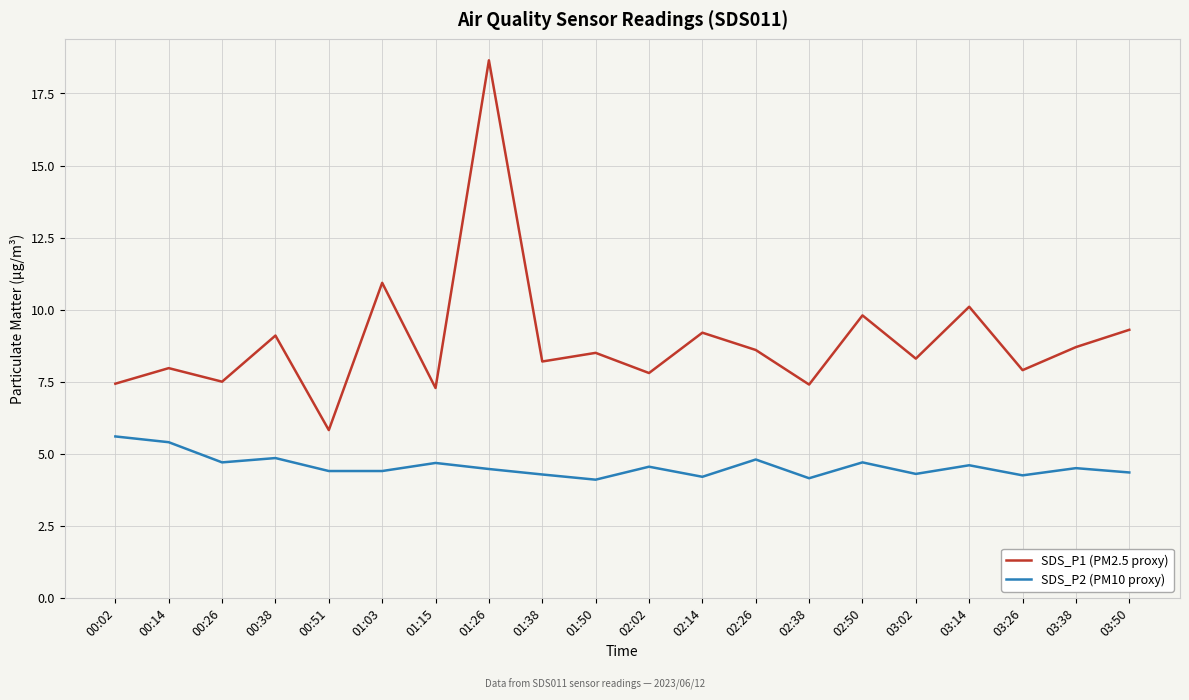

Rank the series at 00:38 from lowest to highest value.

SDS_P2 (PM10 proxy), SDS_P1 (PM2.5 proxy)